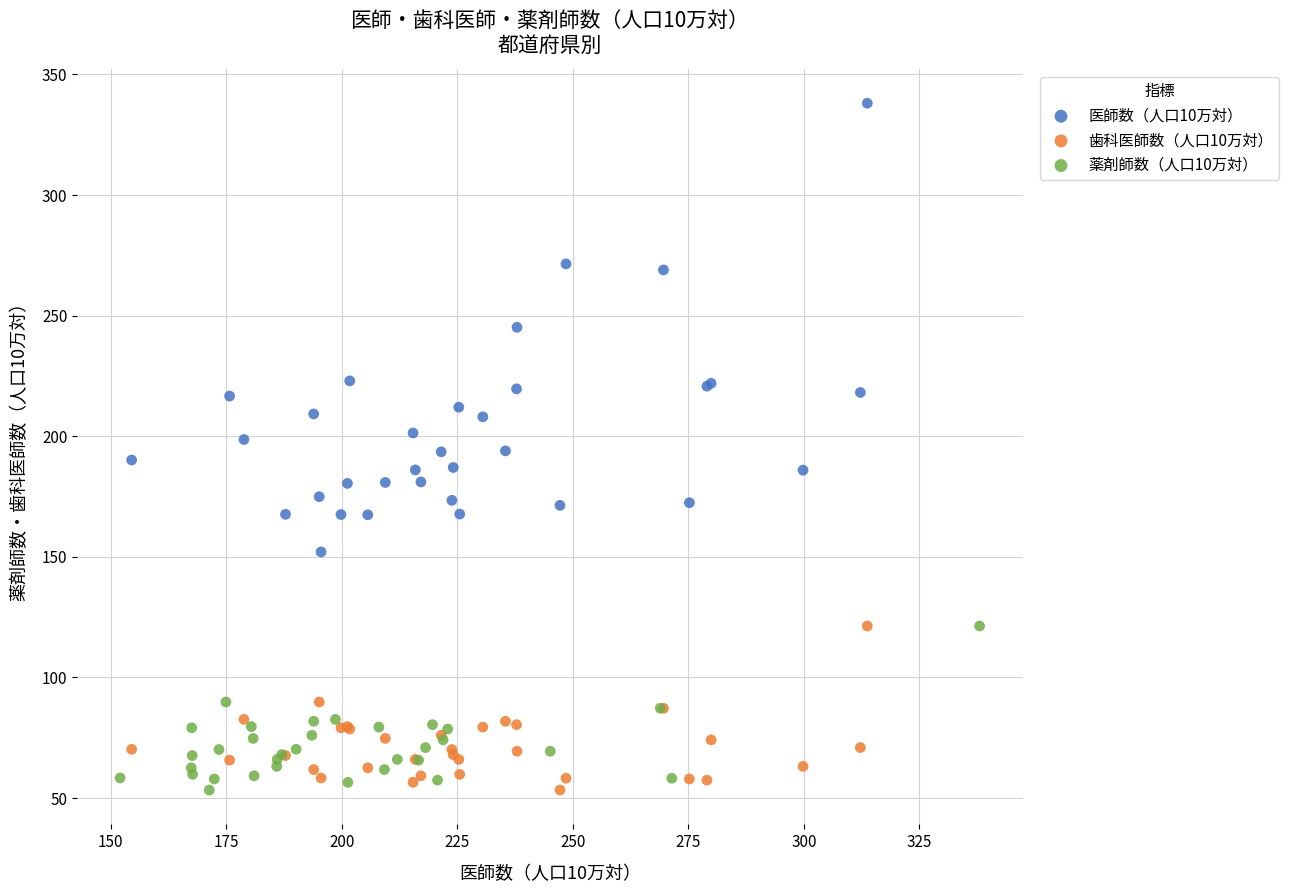

Which series contains the highest Y value?

医師数（人口10万対）